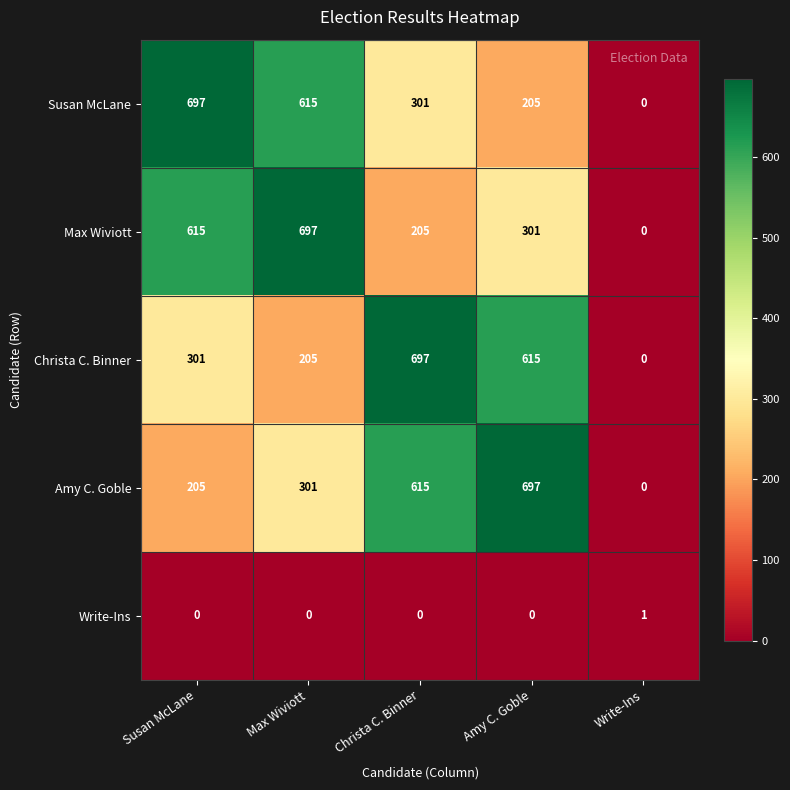

At which label does Susan McLane reach its peak?

Susan McLane